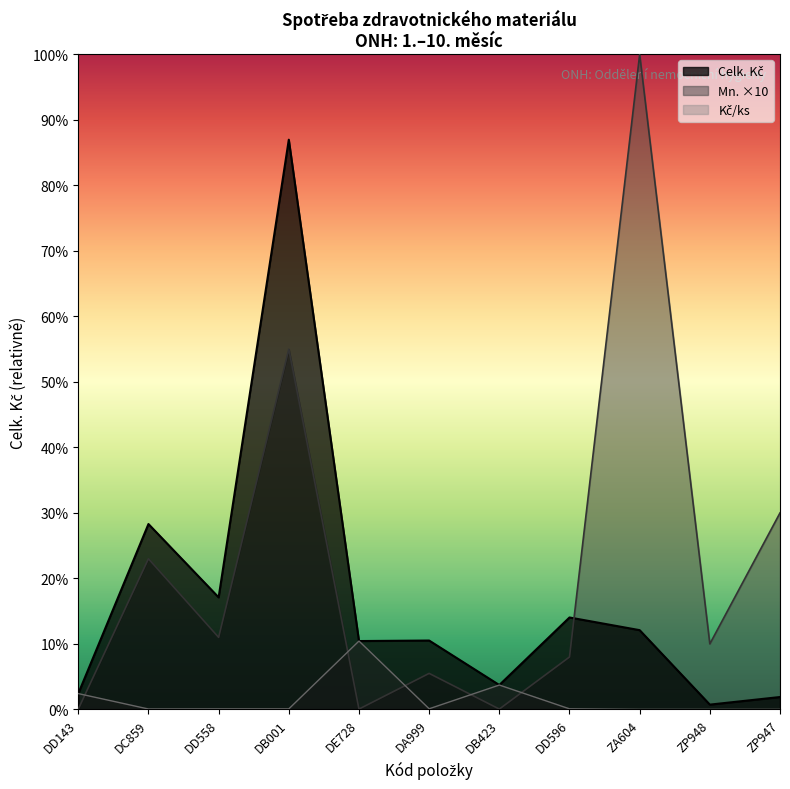

List the series in order of their peak value, highest first.

Mn., Celk. Kč, Kč/ks